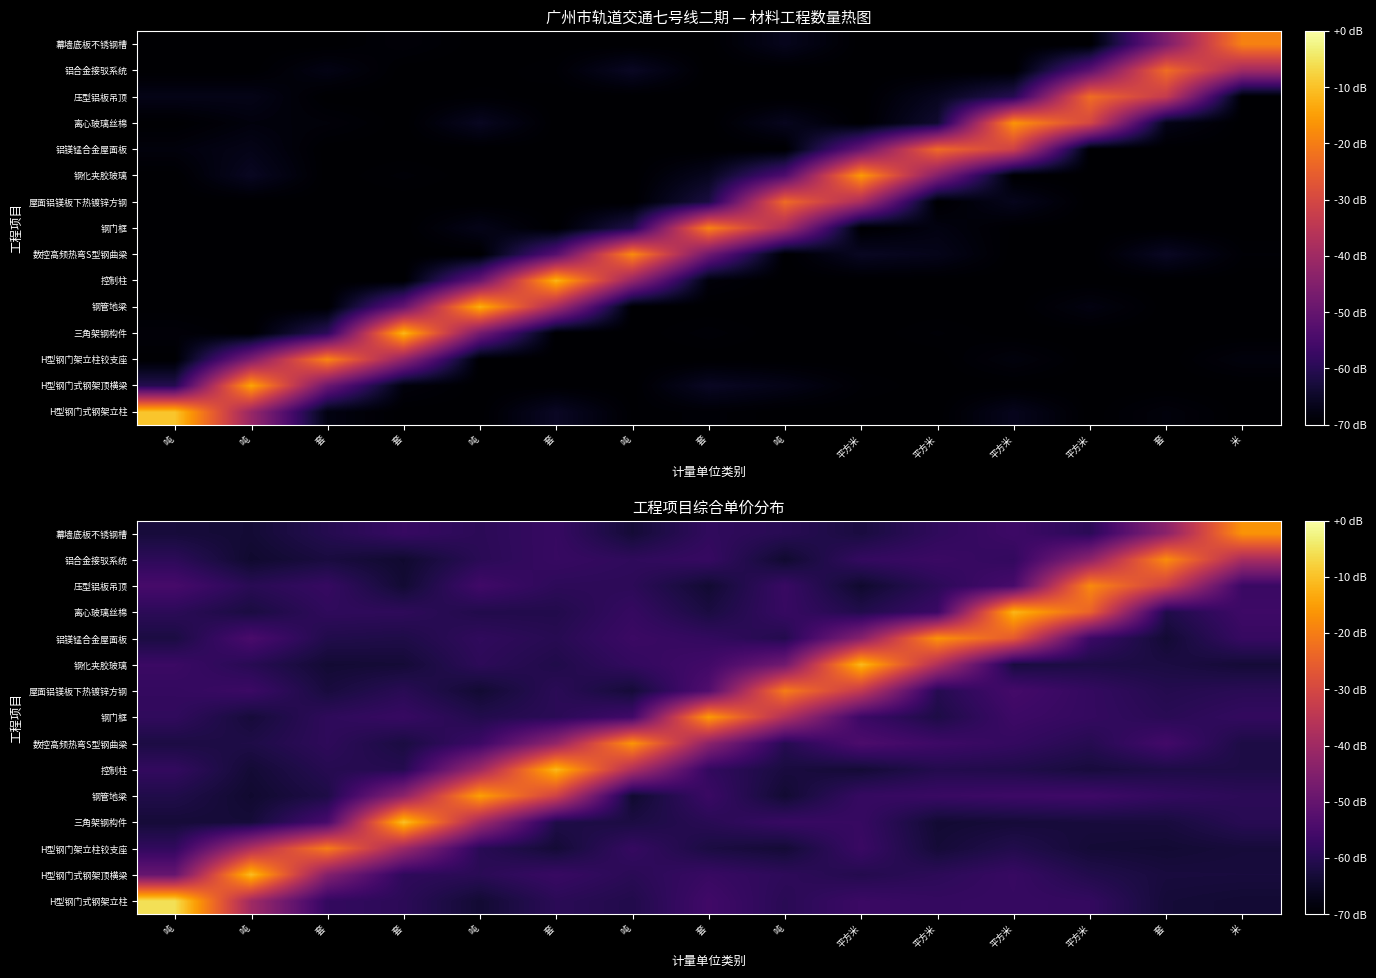

What is the difference between the second highest and minimum values in the 铝镁锰合金屋面板 series?

37.4